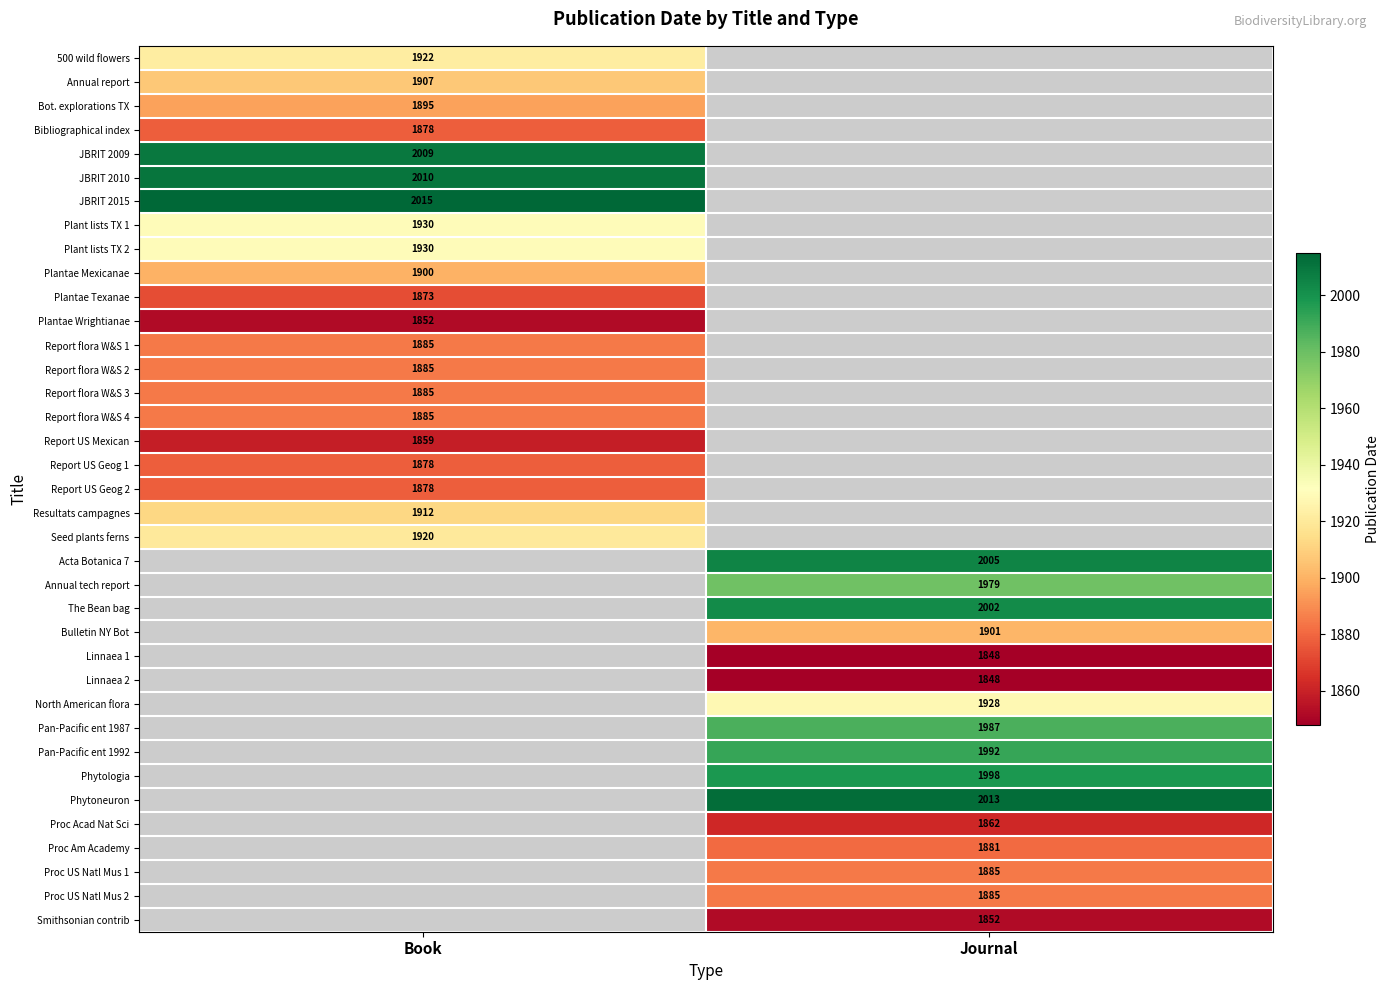

Is it true that Report US Mexican equals 2995 at Book?

False